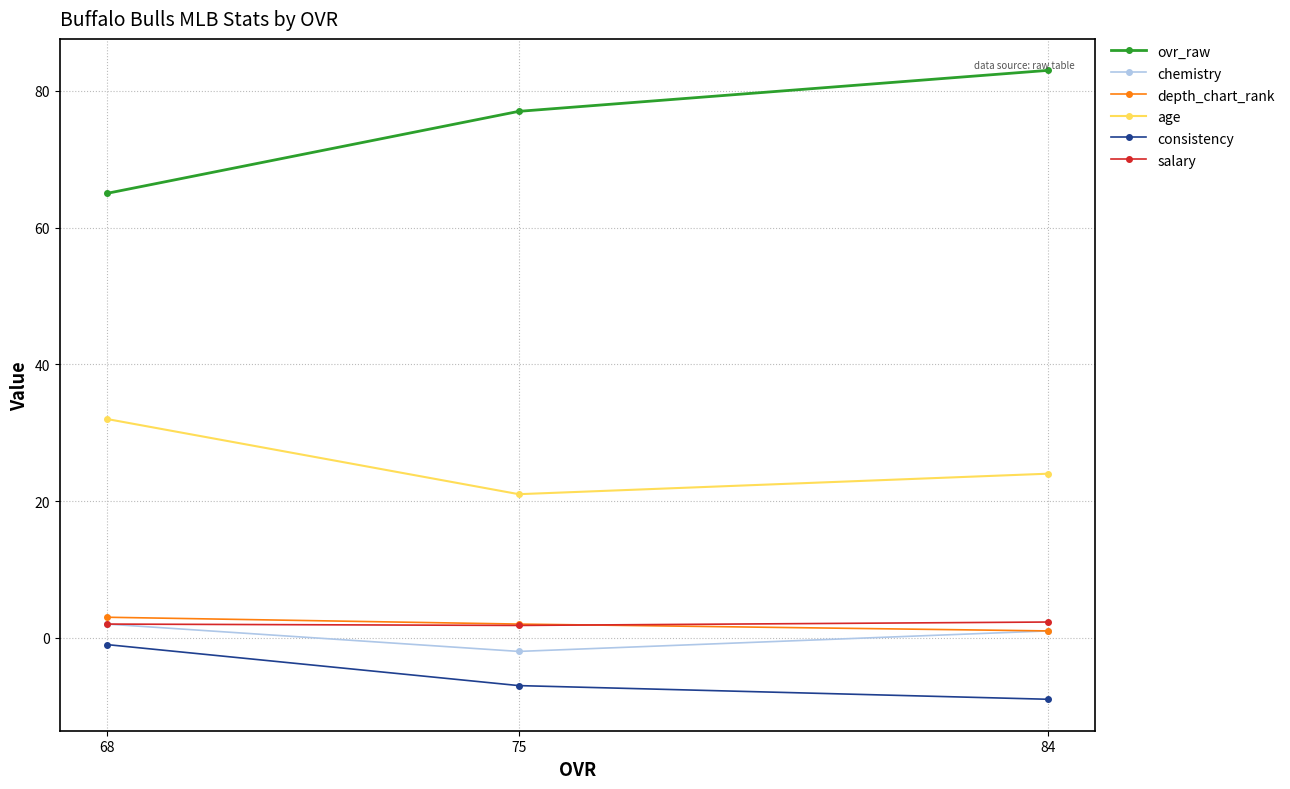

At 68, list the series in order from largest to smallest.

ovr_raw, age, depth_chart_rank, chemistry, salary, consistency